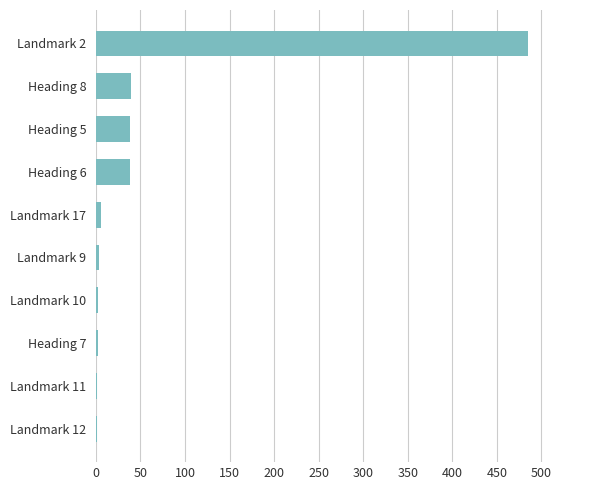

What is the sum of all values?

615